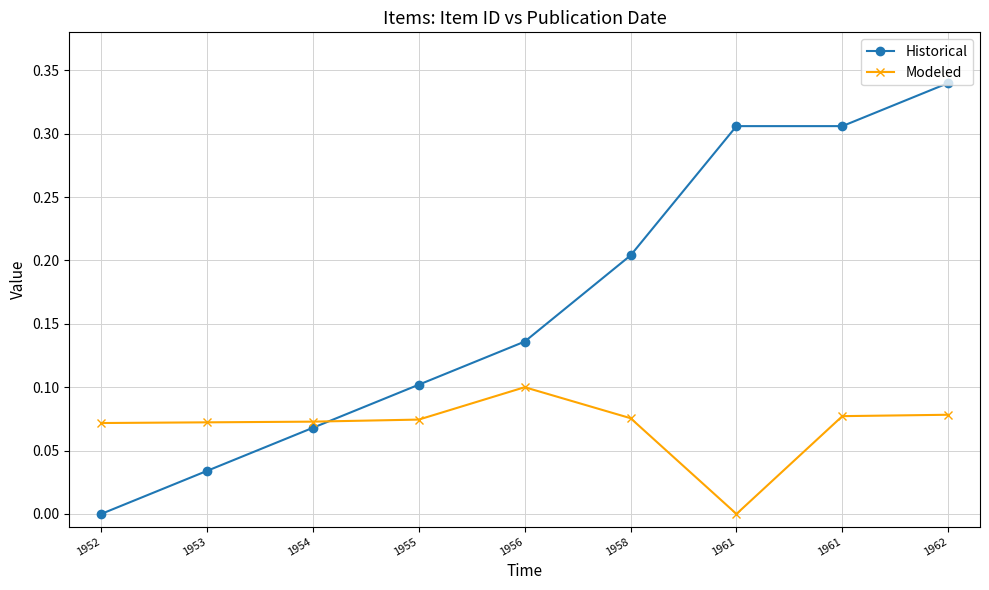

What is the value of the Modeled point at the 2nd from the left?

0.1